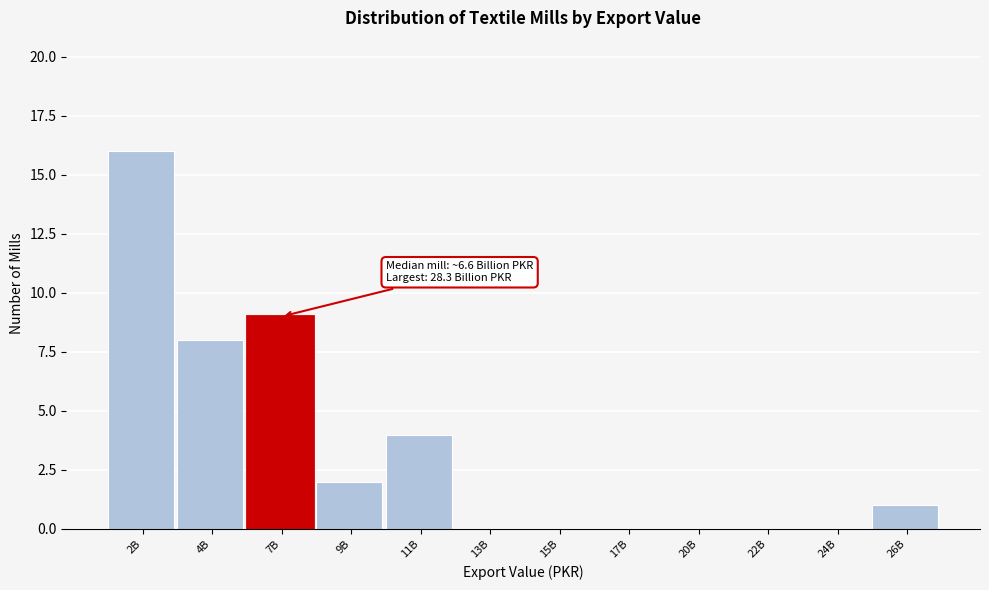

Reading right to left, extract all data points from this chart.

26B=1	24B=0	22B=0	20B=0	17B=0	15B=0	13B=0	11B=4	9B=2	7B=9	4B=8	2B=16